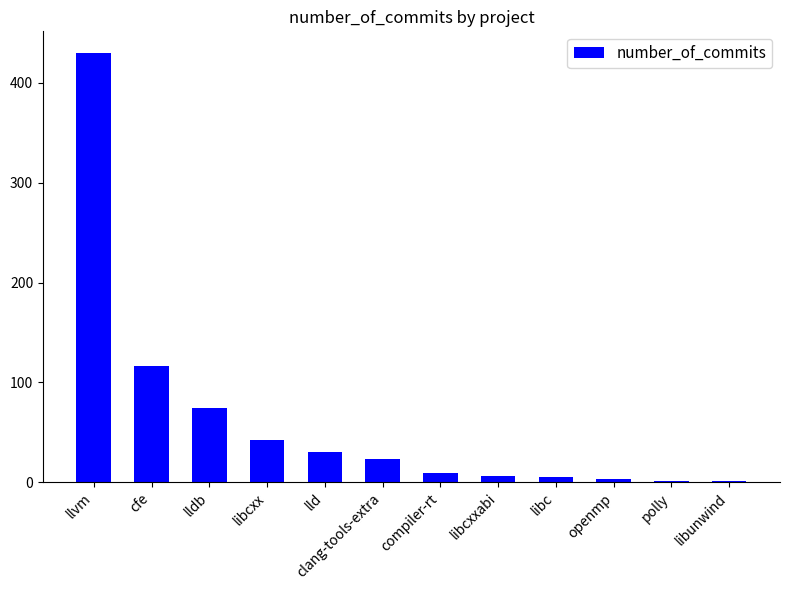

Approximately how many times larger is the value at clang-tools-extra compared to lldb?

0.3